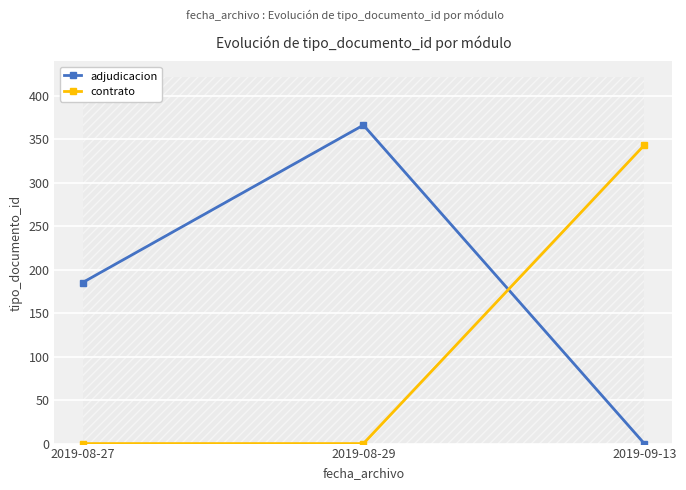

What is the sum of all contrato values?

343